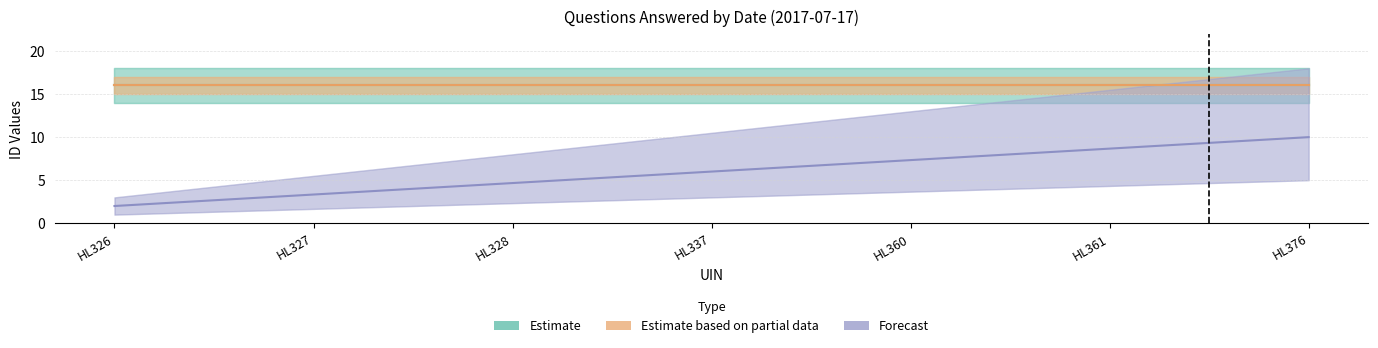

Rank the categories by Estimate value from highest to lowest.

HL326, HL327, HL328, HL337, HL360, HL361, HL376